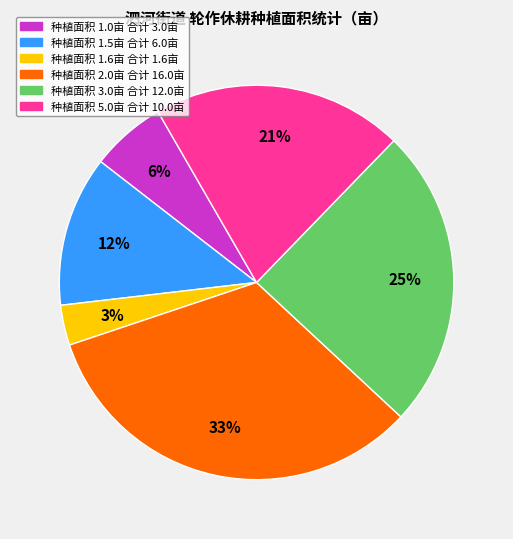

Does any single category account for the majority?

No